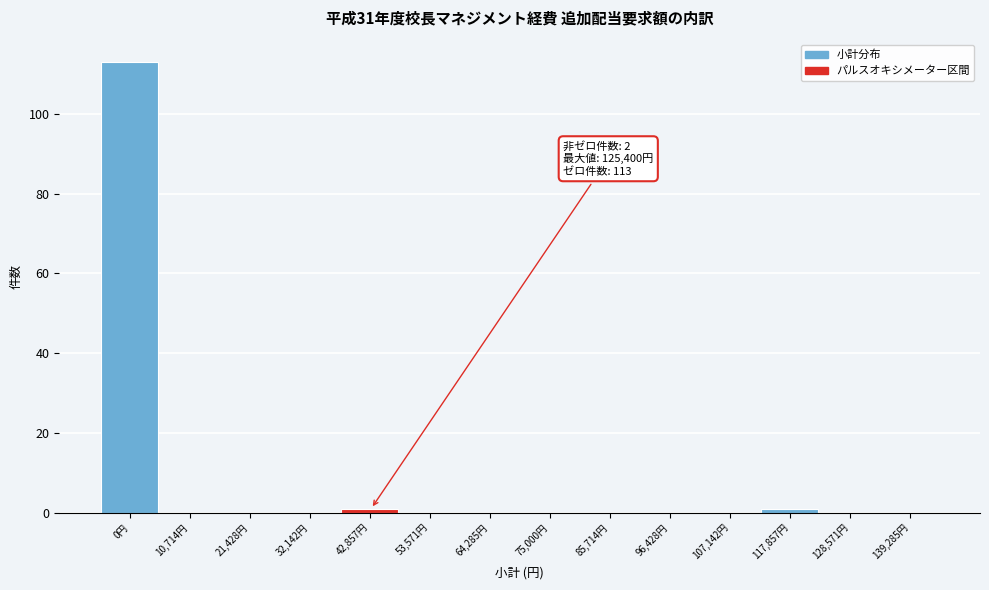

Reading left to right, list all the values displayed in this chart.

0円=113	10,714円=0	21,428円=0	32,142円=0	42,857円=1	53,571円=0	64,285円=0	75,000円=0	85,714円=0	96,428円=0	107,142円=0	117,857円=1	128,571円=0	139,285円=0